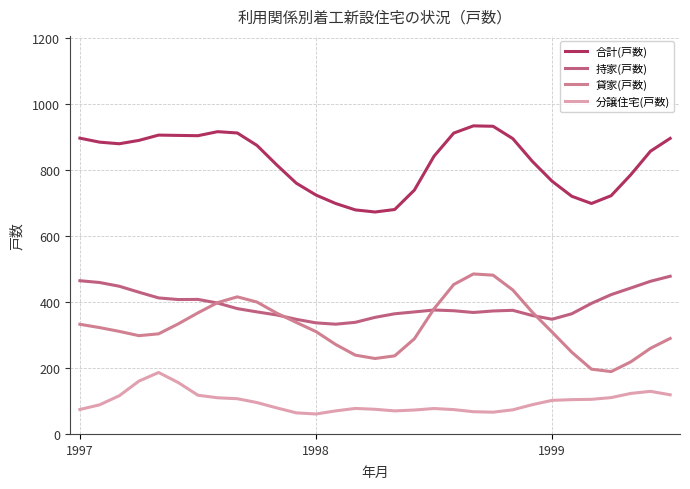

How many lines are shown in the chart?

4